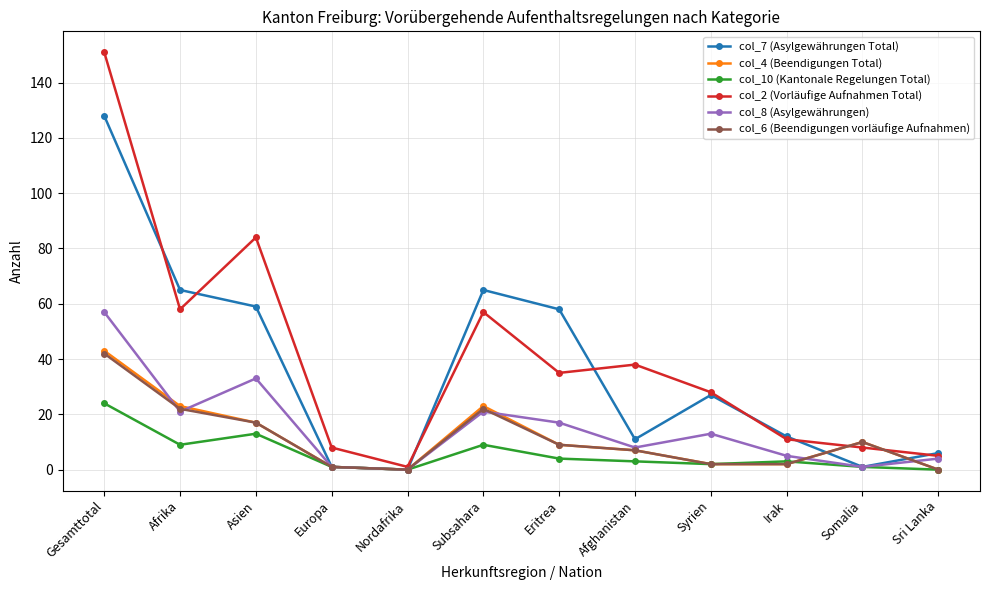

At which category does col_10 (Kantonale Regelungen Total) reach its first local peak?

Asien